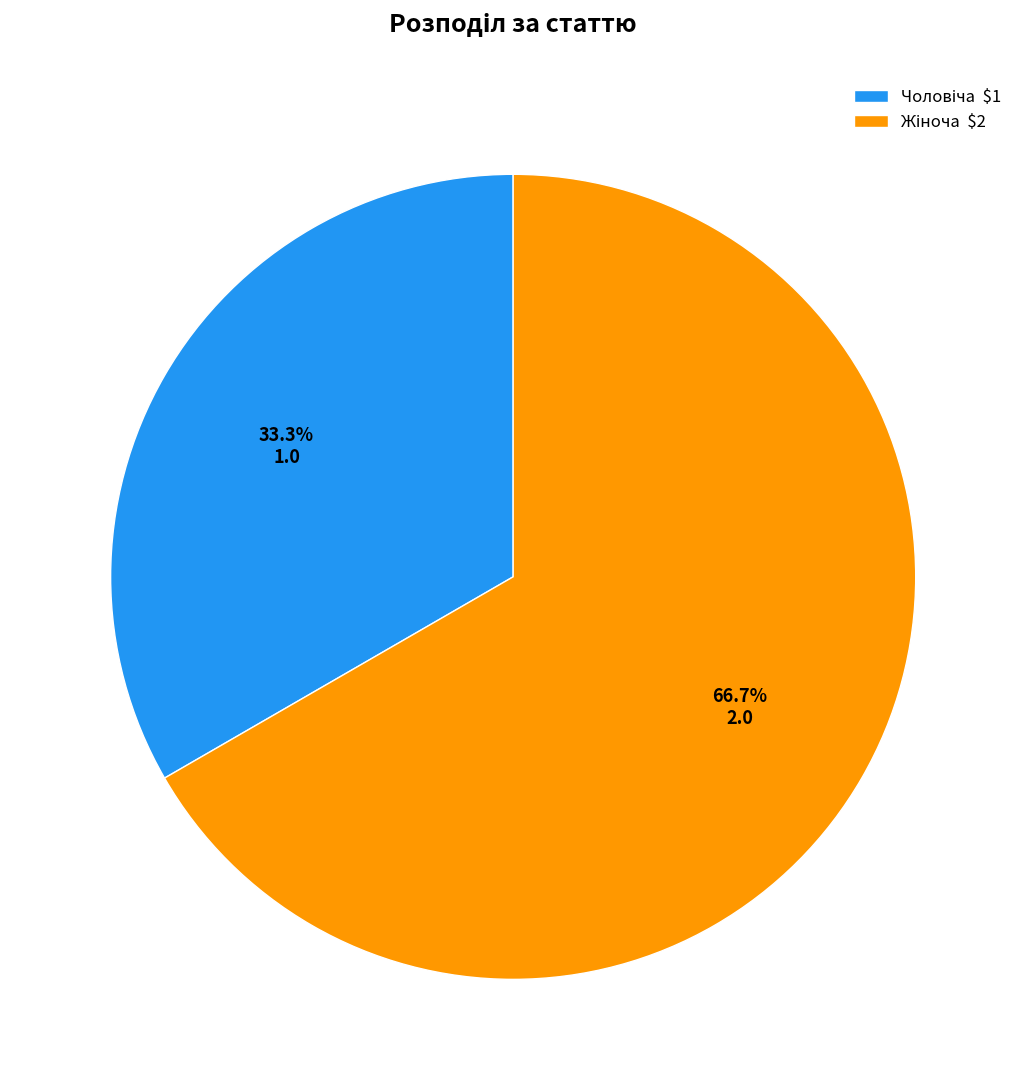

Does any single category account for the majority?

Yes